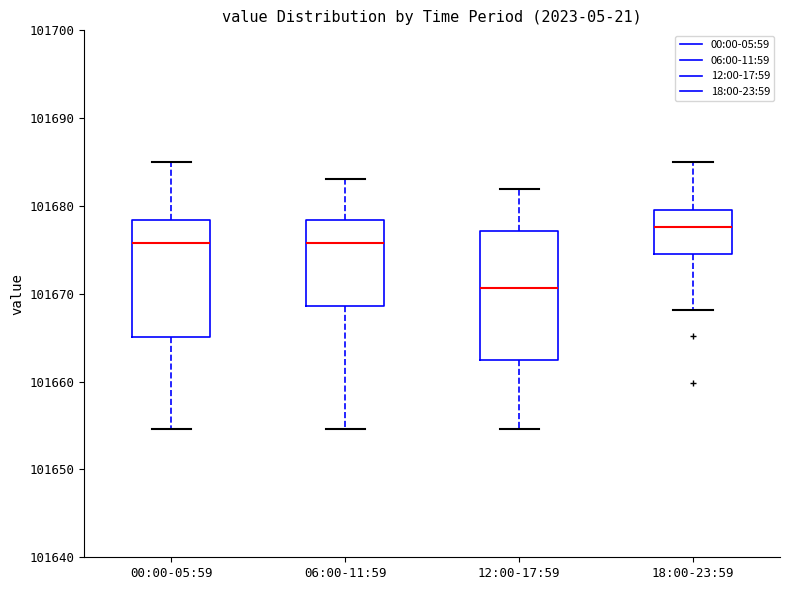

Reading left to right, transcribe this box plot: for each box, give where its median line is, the range the box spans, and where its two whiskers end, as read against the y-axis. The values are not printed on the chart, so give them approximately, as read against the axis.

00:00-05:59: median 101676, box 101665 to 101678, whiskers 101655 to 101685
06:00-11:59: median 101676, box 101669 to 101678, whiskers 101655 to 101683
12:00-17:59: median 101671, box 101662 to 101677, whiskers 101655 to 101682
18:00-23:59: median 101678, box 101675 to 101680, whiskers 101668 to 101685